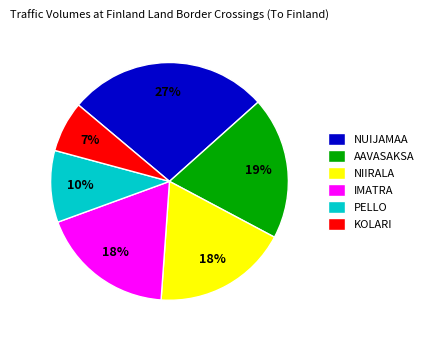

Combined, do NUIJAMAA and PELLO account for over 50%?

No